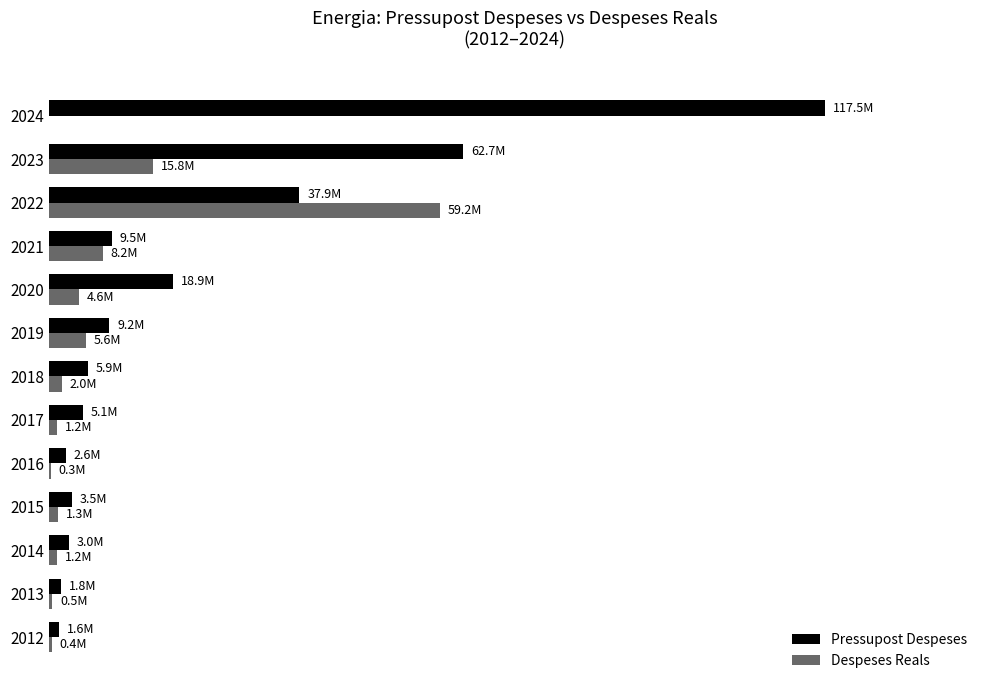

What is the greatest value displayed?

117513611.0